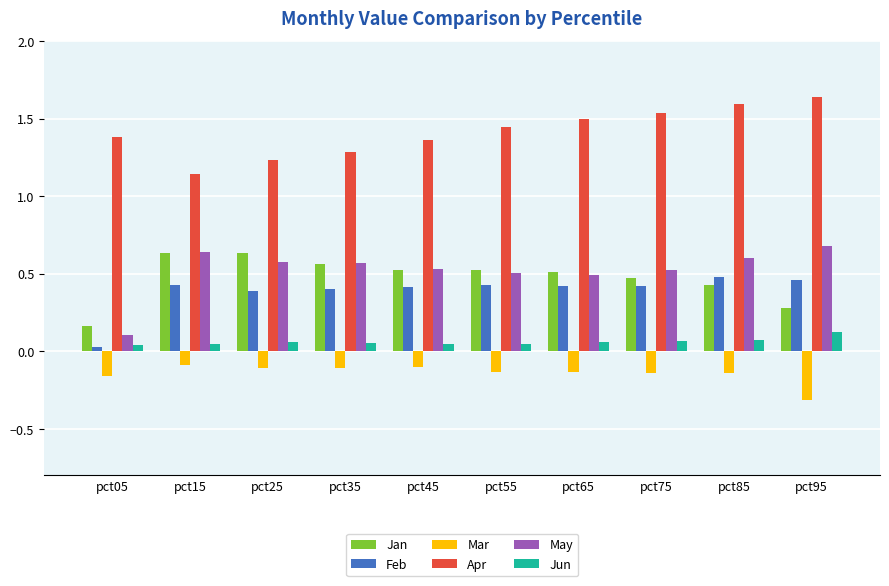

How many categories are shown in the chart?

10